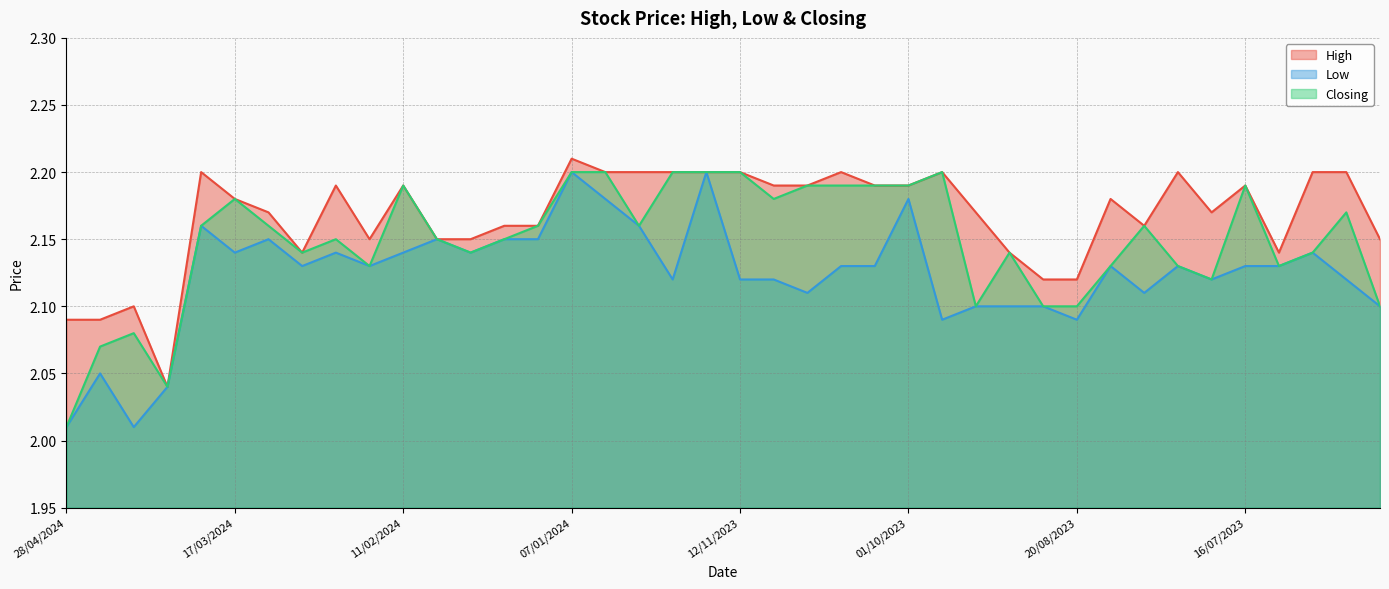

At which category does Closing reach its first local peak?

14/04/2024